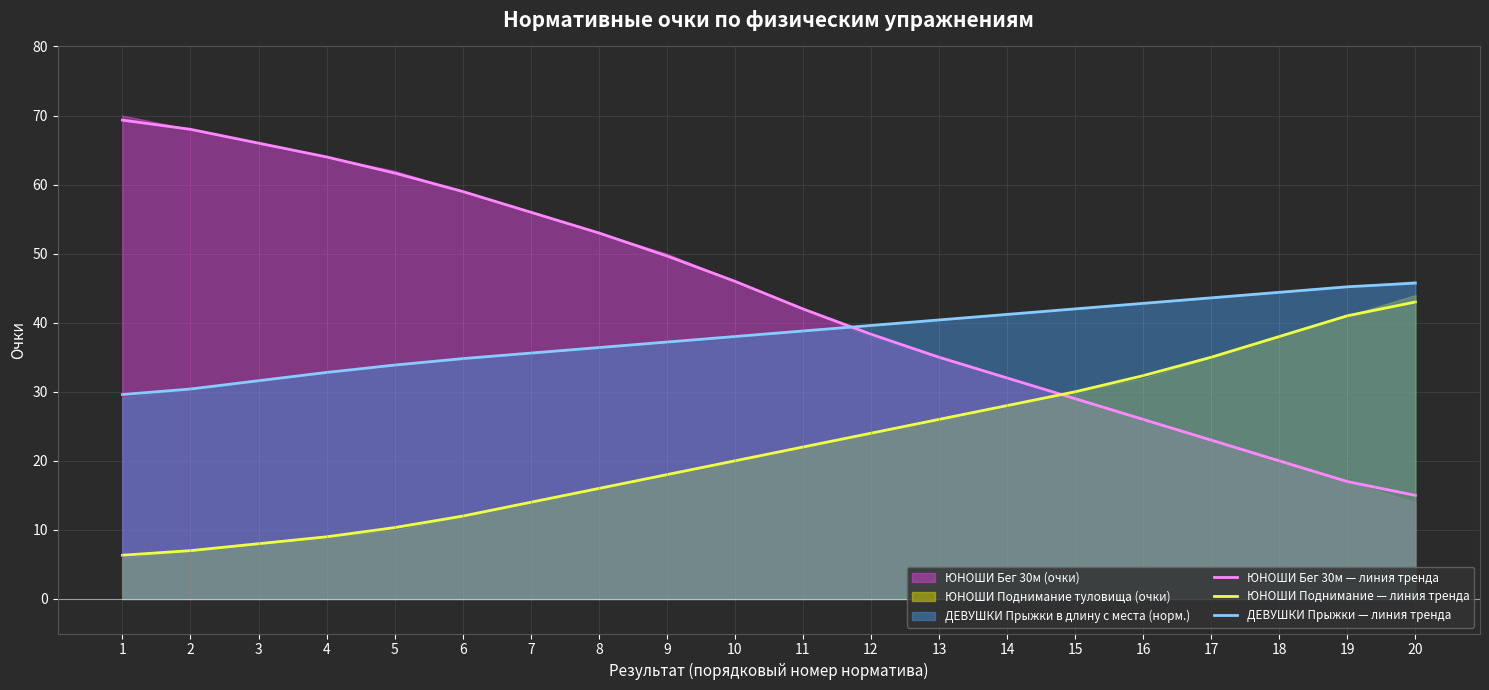

What is the approximate value of ДЕВУШКИ Прыжки — линия тренда at 1?

29.6